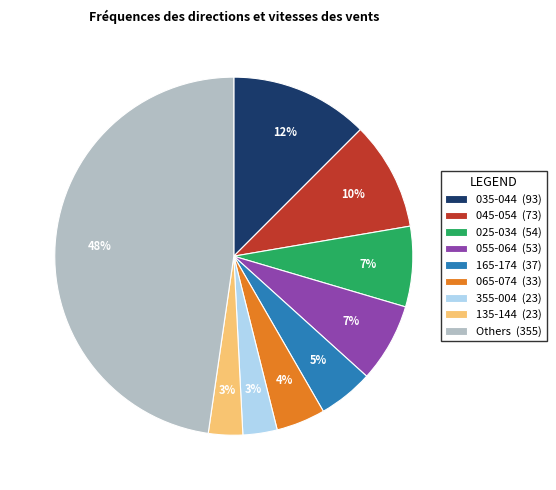

Is the sum of 055-064 (53) and Others (355) greater than half?

Yes